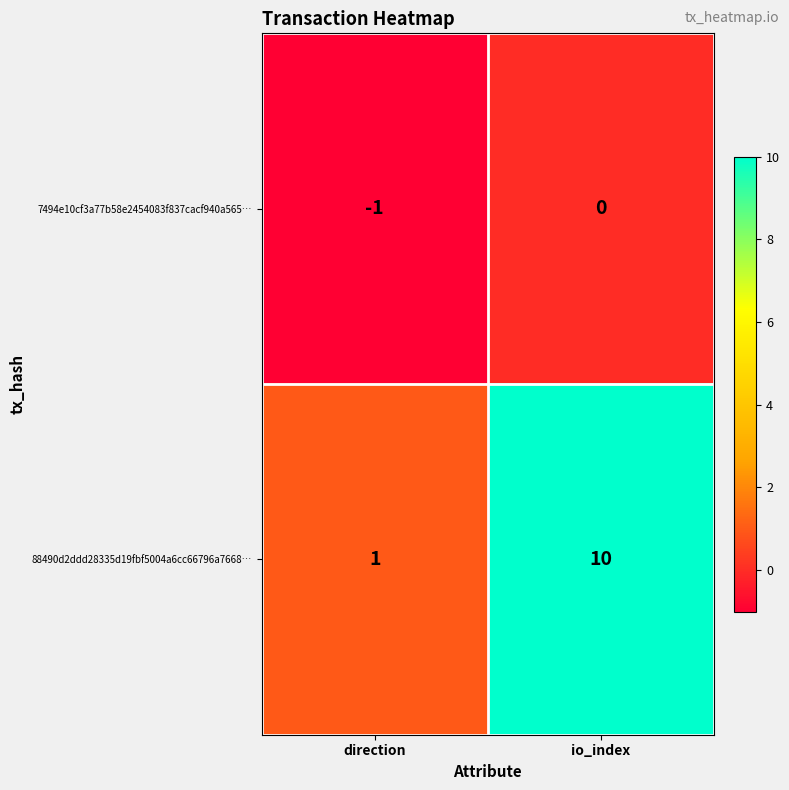

The 88490d2ddd28335d19fbf5004a6cc66796a7668… series shows 2 at direction. True or false?

False